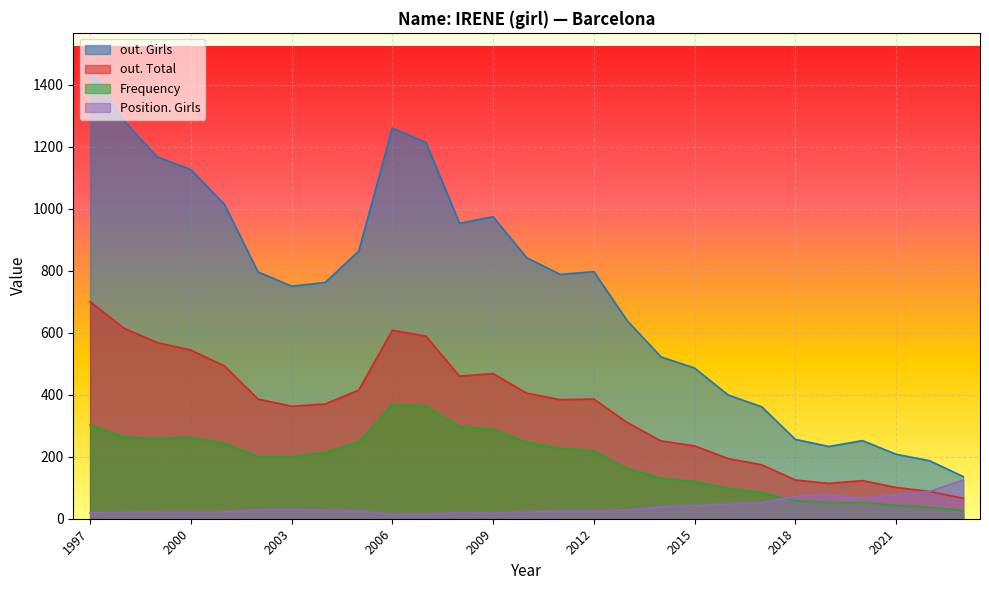

Which series has the largest total across all categories?

out. Girls